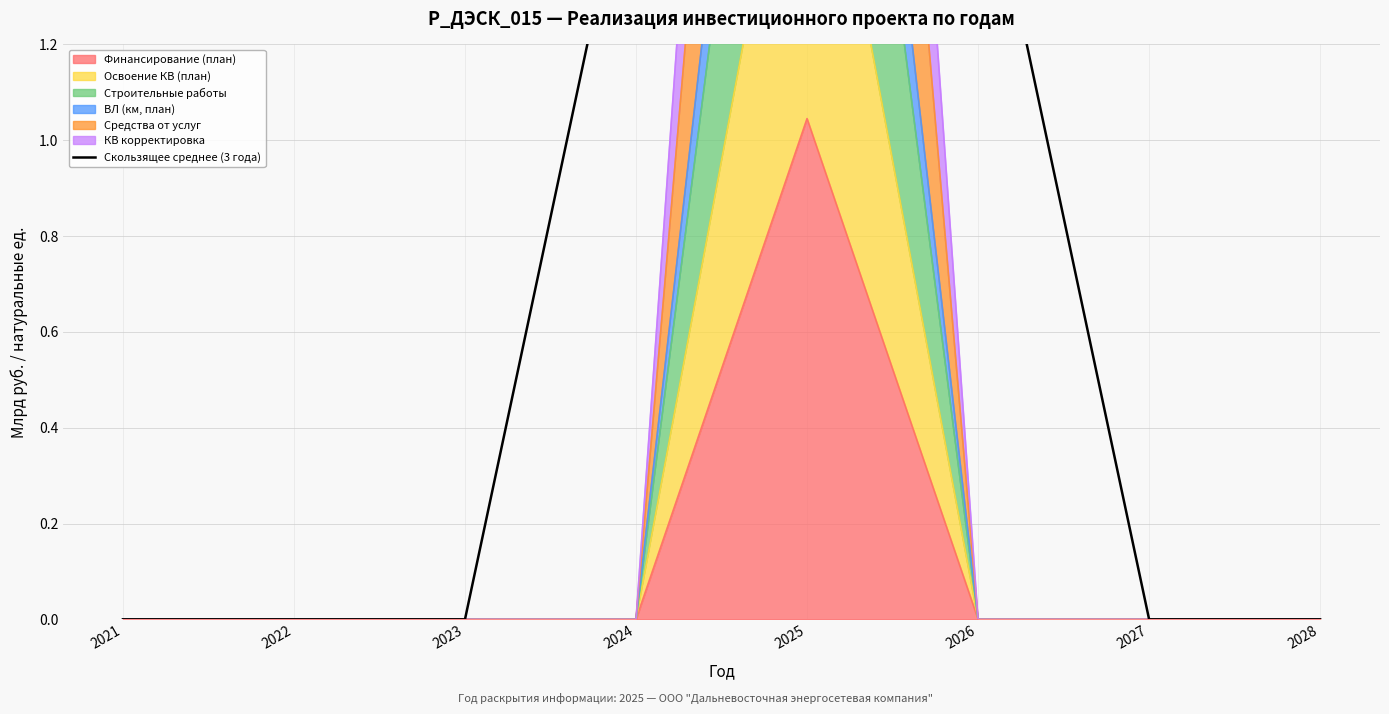

What is the maximum value shown in the chart?

1.7